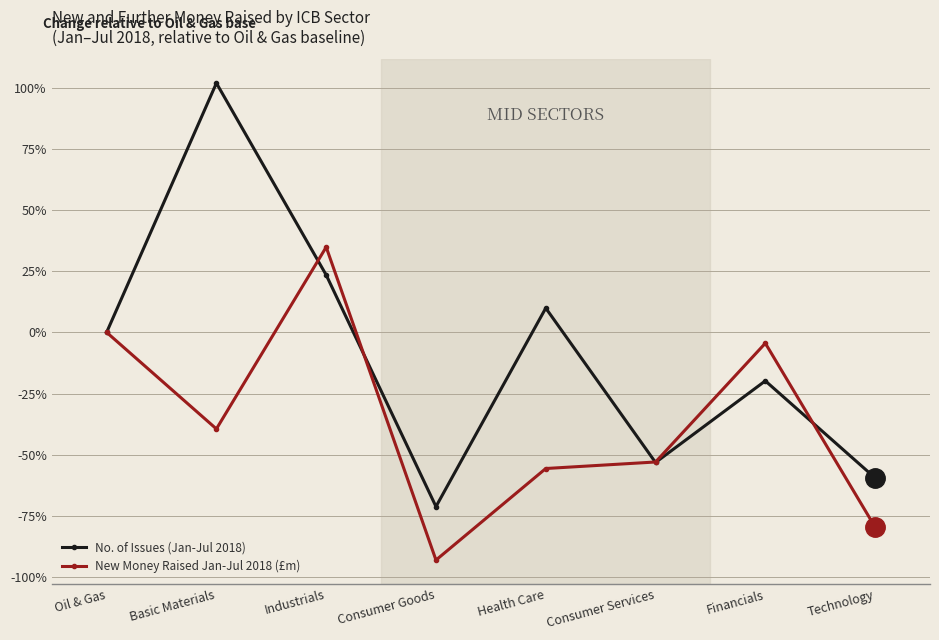

Which series ends up on top after the final intersection of New Money Raised Jan-Jul 2018 (£m) and No. of Issues (Jan-Jul 2018)?

No. of Issues (Jan-Jul 2018)